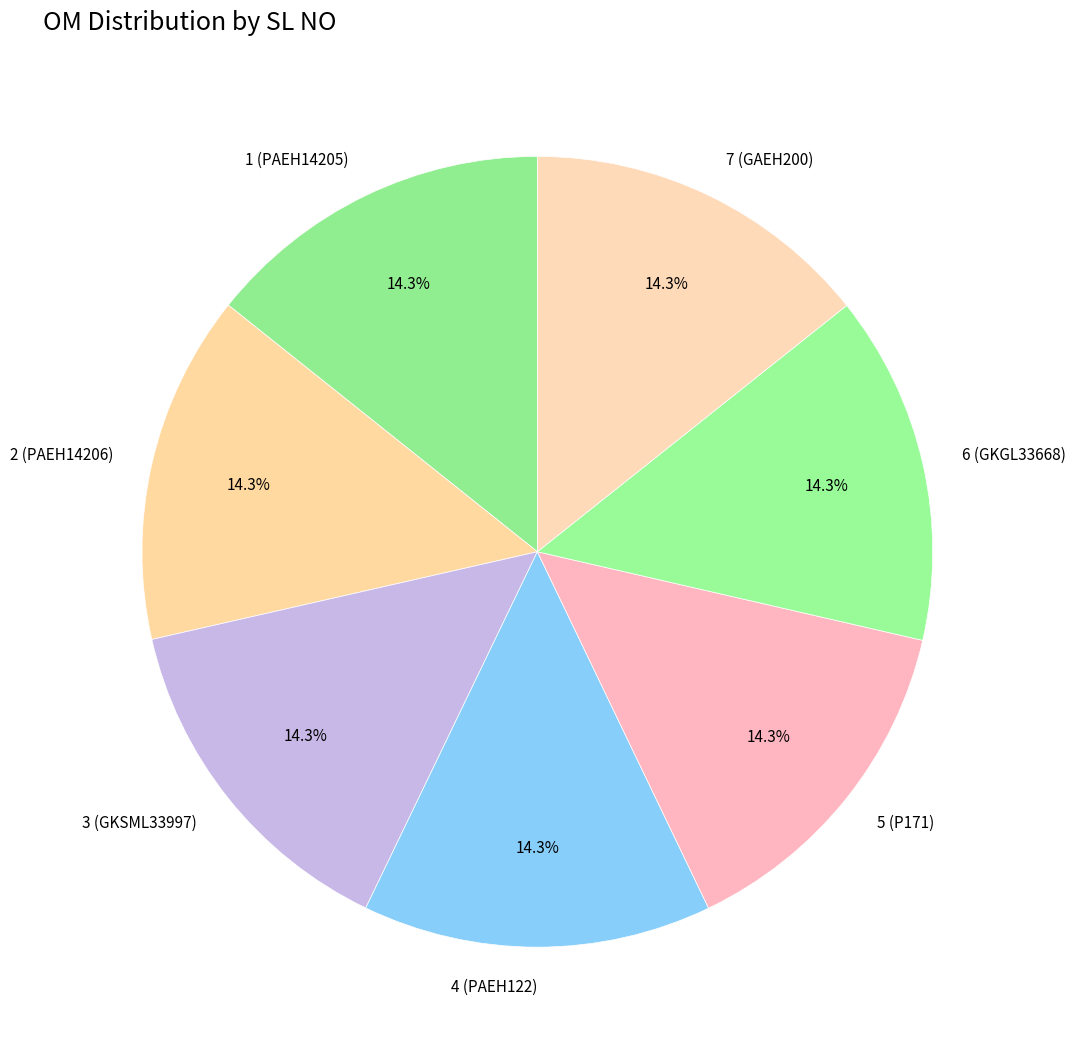

Does 3 (GKSML33997) account for over 50% of the chart?

No